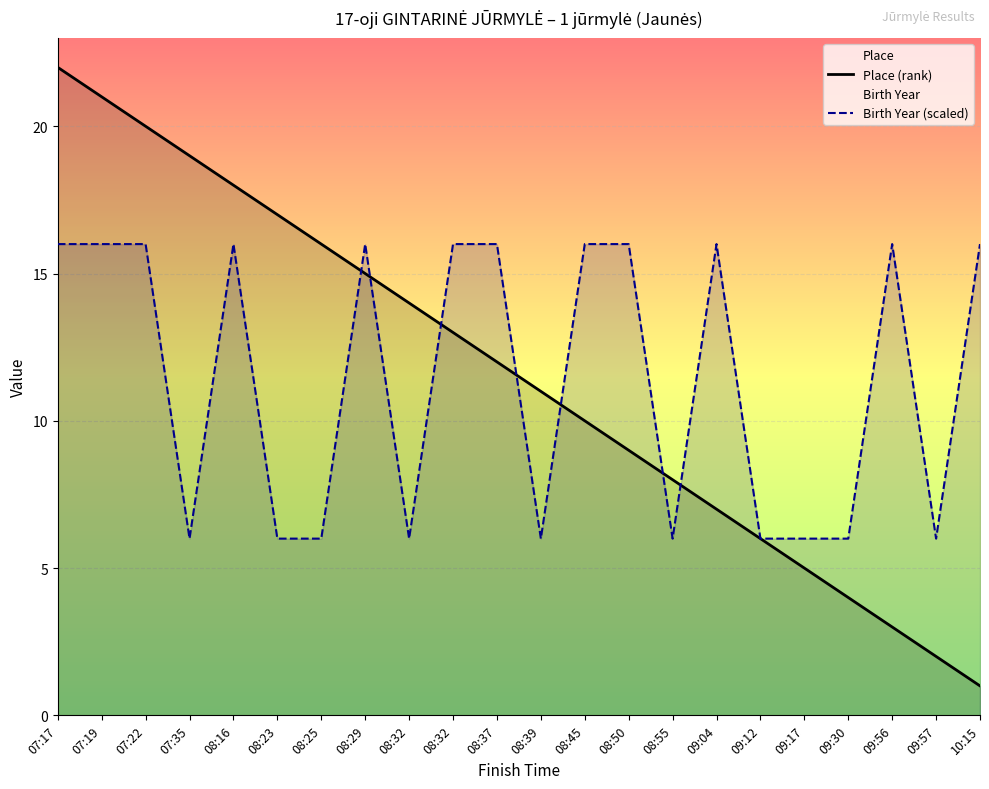

At which category does the chart reach its minimum across all series?

10:15